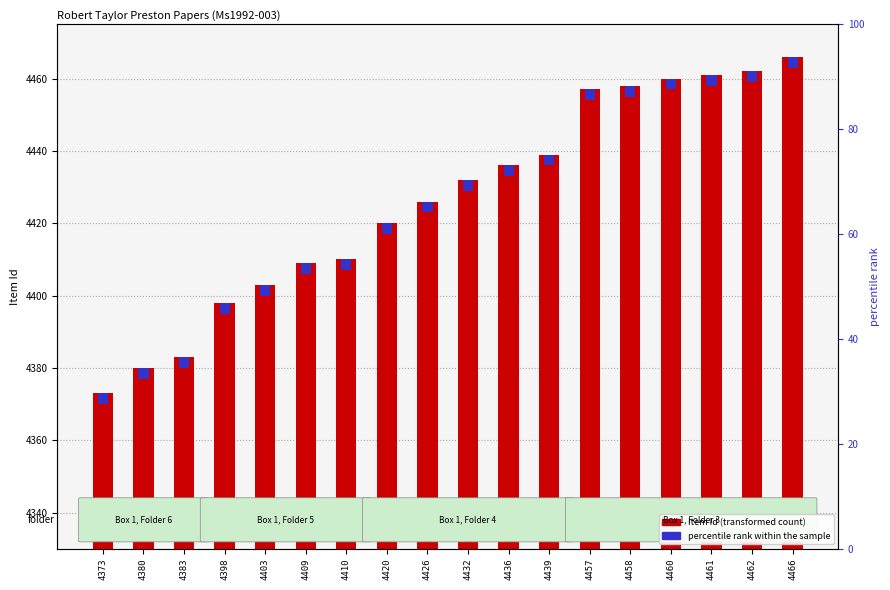

Where does the data first go above 4432?

4436